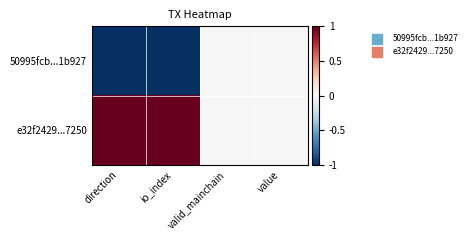

How many categories are shown in the chart?

4